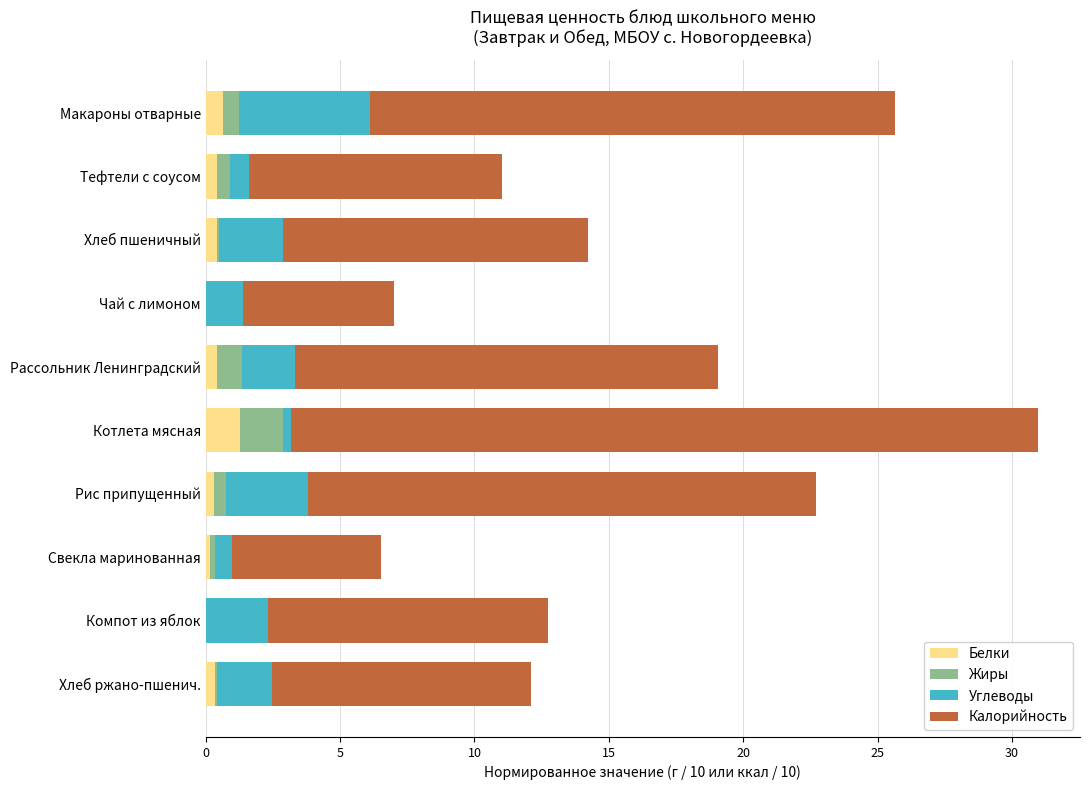

What is the sum of all Белки values?

4.0